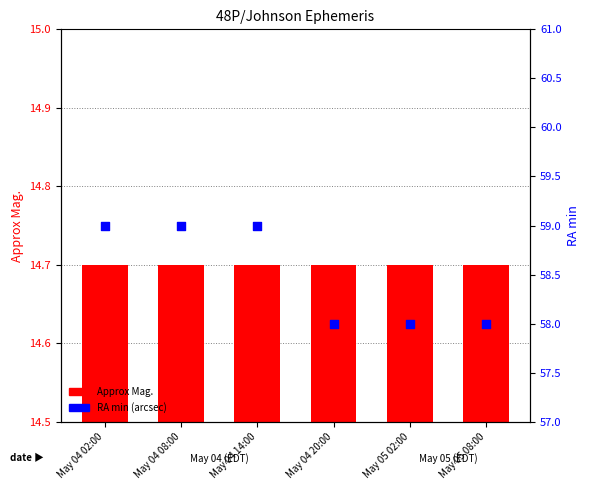

What are all the series names shown in the legend?

Approx Mag., RA min